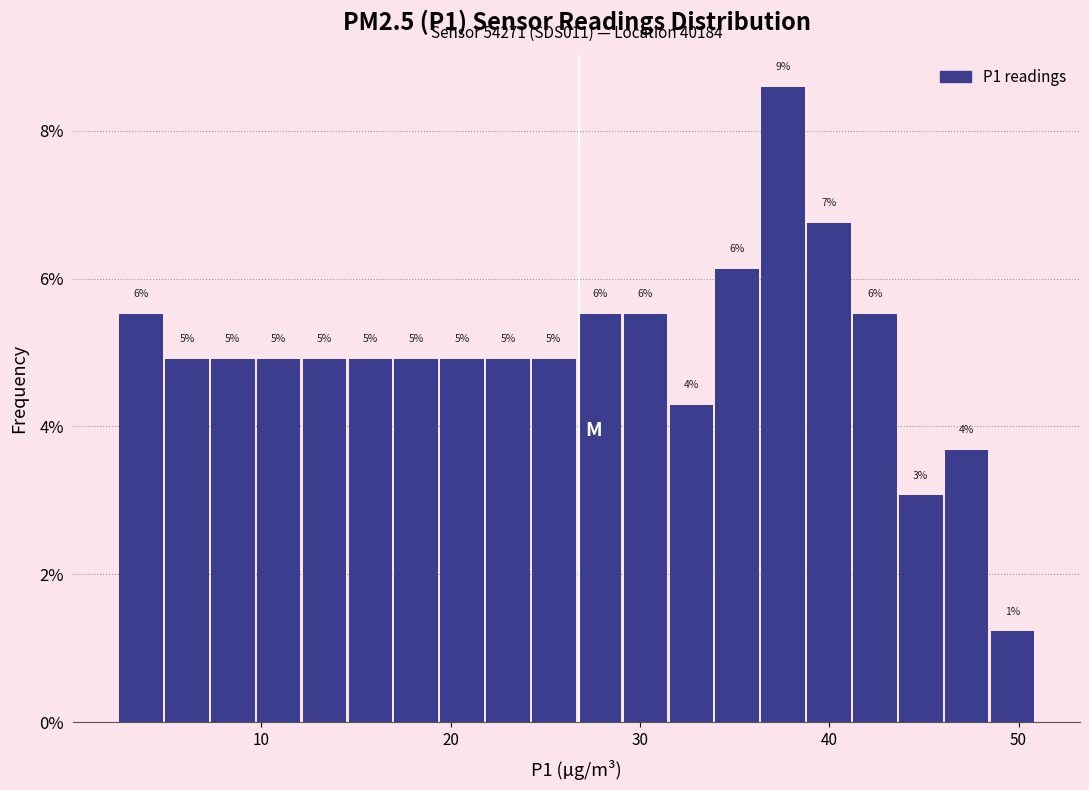

Around what value on the x-axis is the tallest bar? Give the approximate position of its centre, as read against the axis.

38